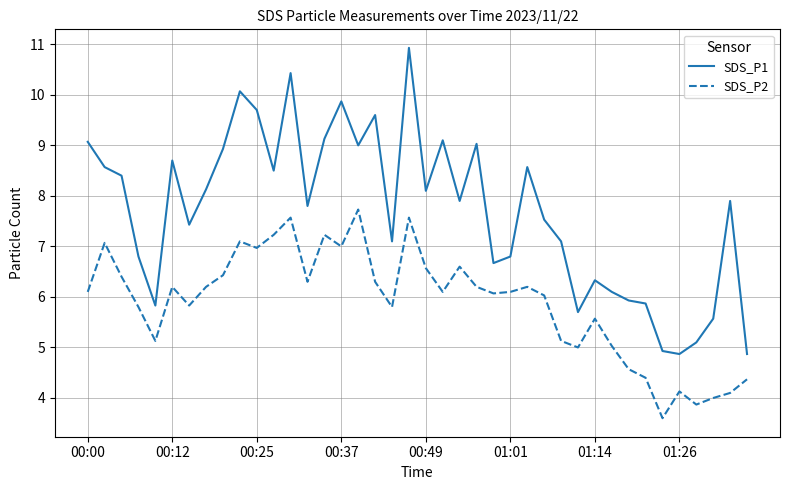

Which series has the largest range (max minus min)?

SDS_P1